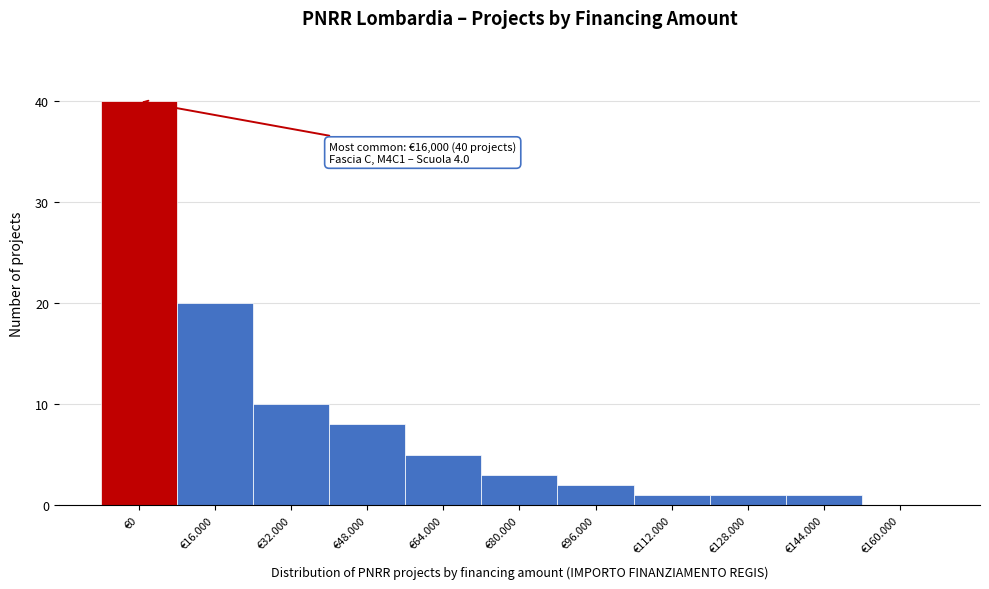

Reading left to right, transcribe all the data shown in this chart.

€0=40	€16.000=20	€32.000=10	€48.000=8	€64.000=5	€80.000=3	€96.000=2	€112.000=1	€128.000=1	€144.000=1	€160.000=0